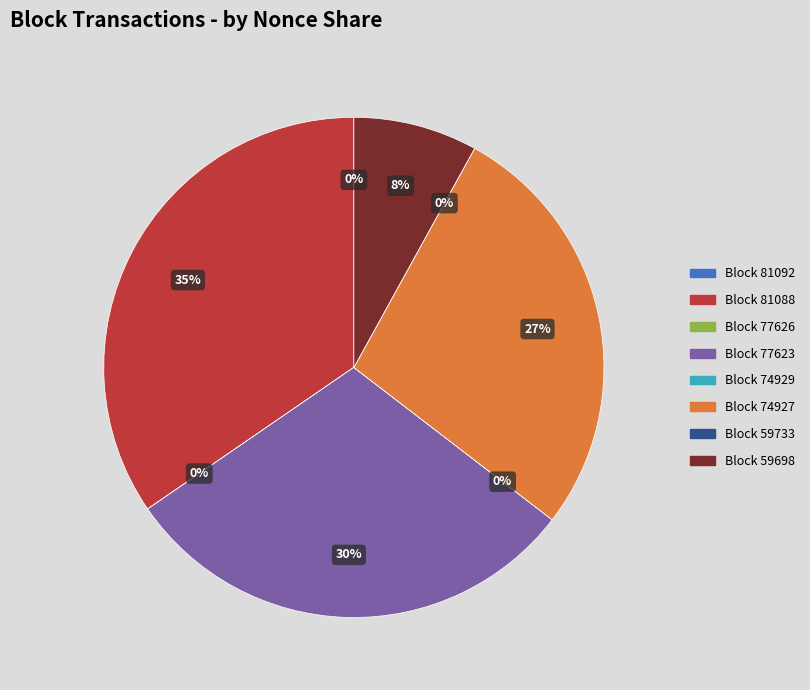

Is there a majority slice in this chart?

No